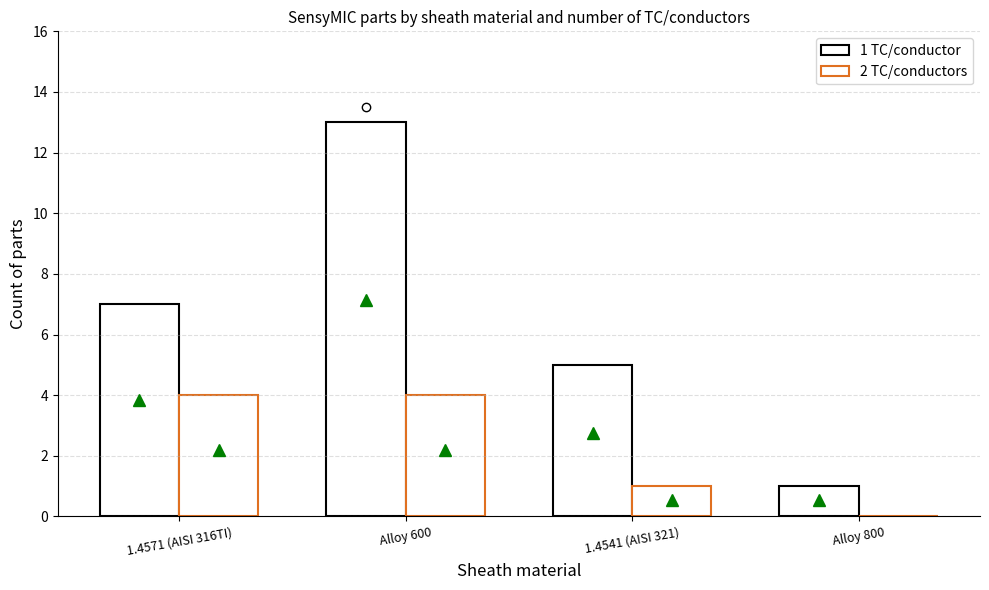

Does the chart contain stacked bars?

No